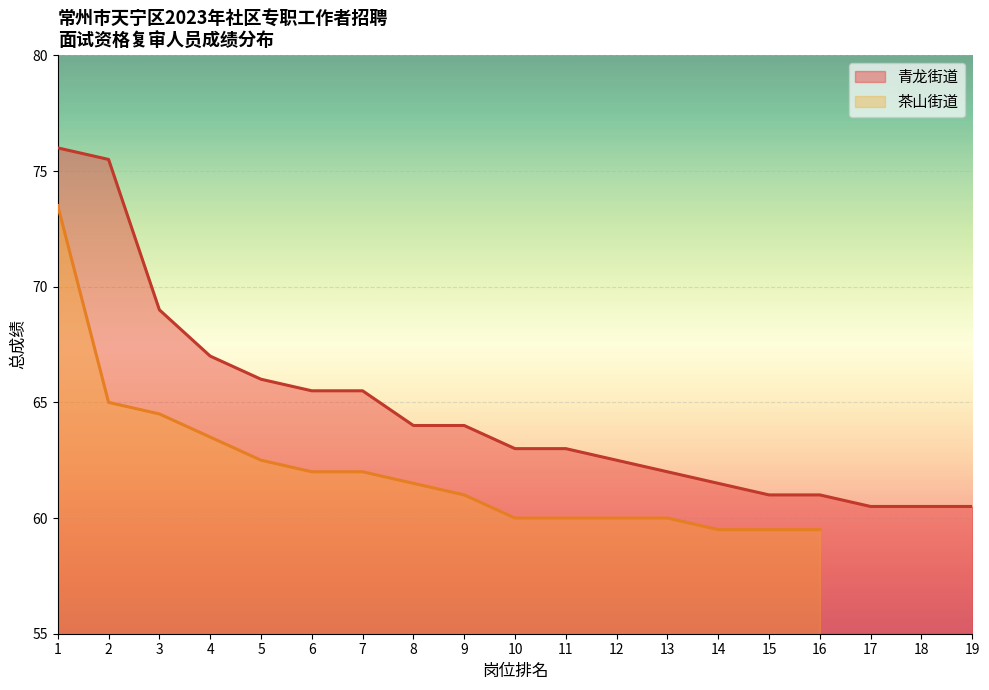

True or false: 青龙街道 has a value of 64.0 at 8.

True